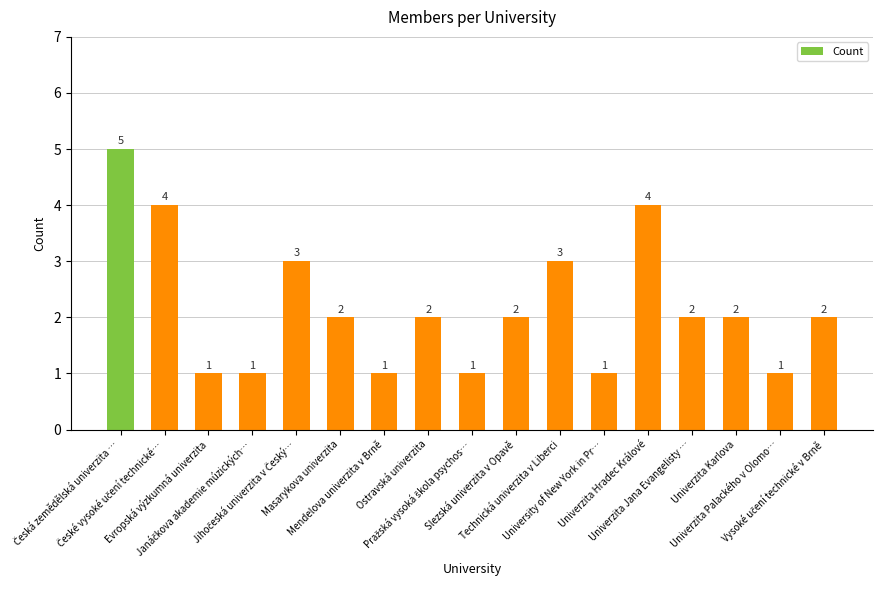

What is the difference between the second highest and second lowest values?

3